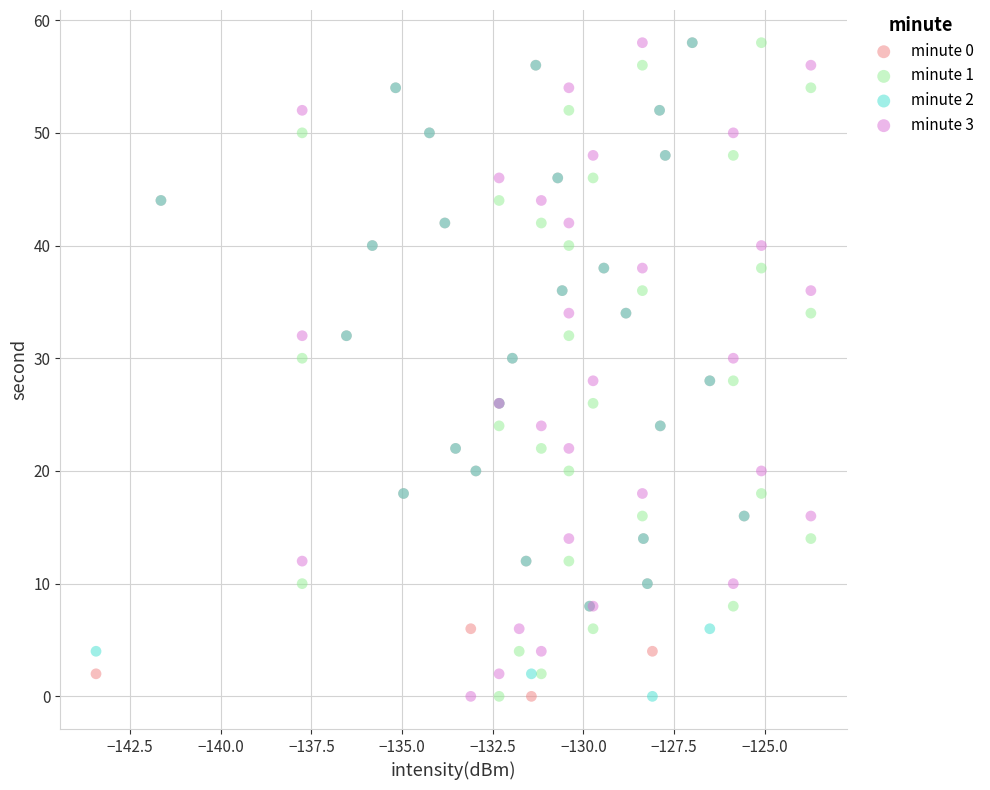

What are all the series names shown in the legend?

minute 0, minute 1, minute 2, minute 3